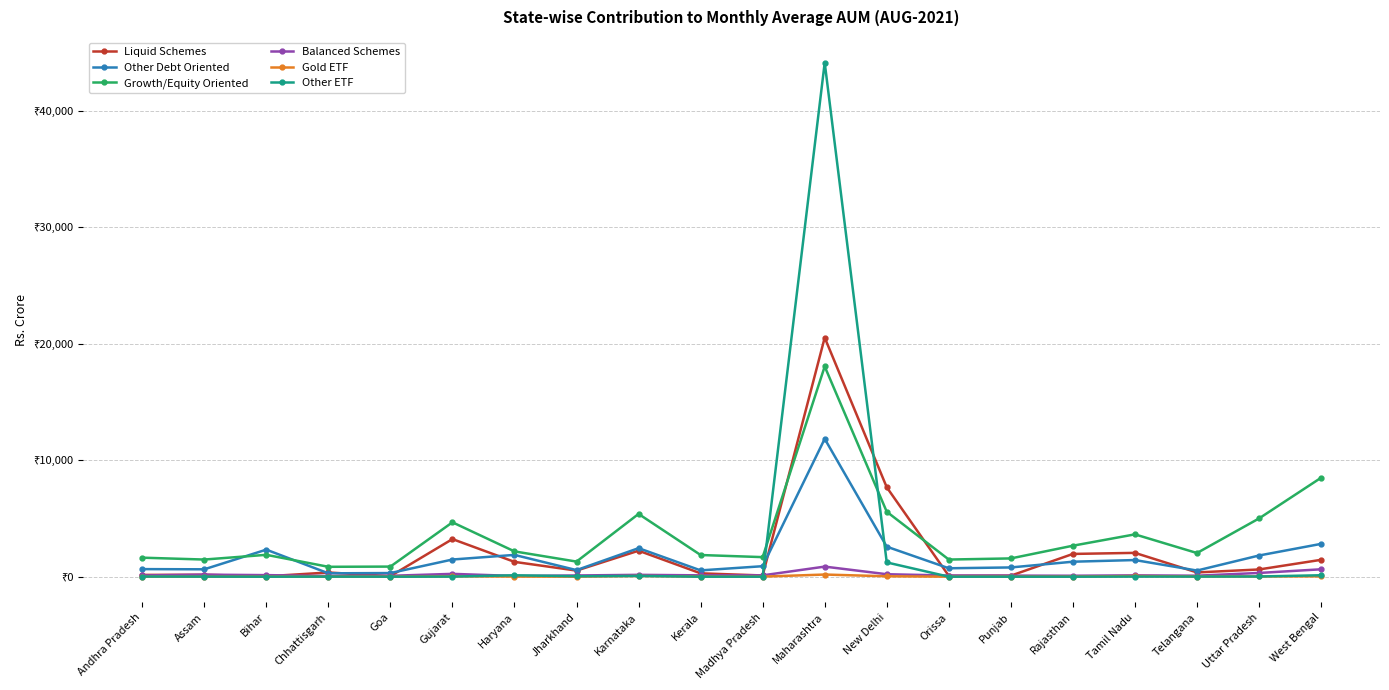

Is this an area chart (filled region under the line)?

No